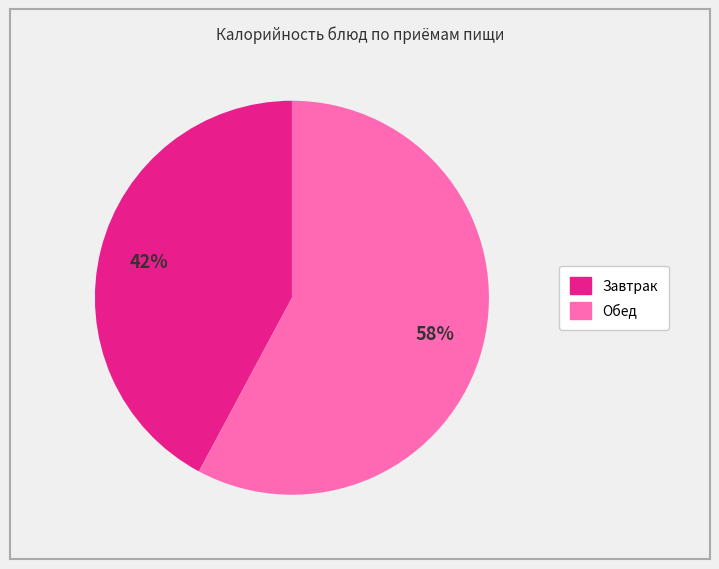

To the nearest percent, what is the difference between the largest and smallest slice percentages?

16%